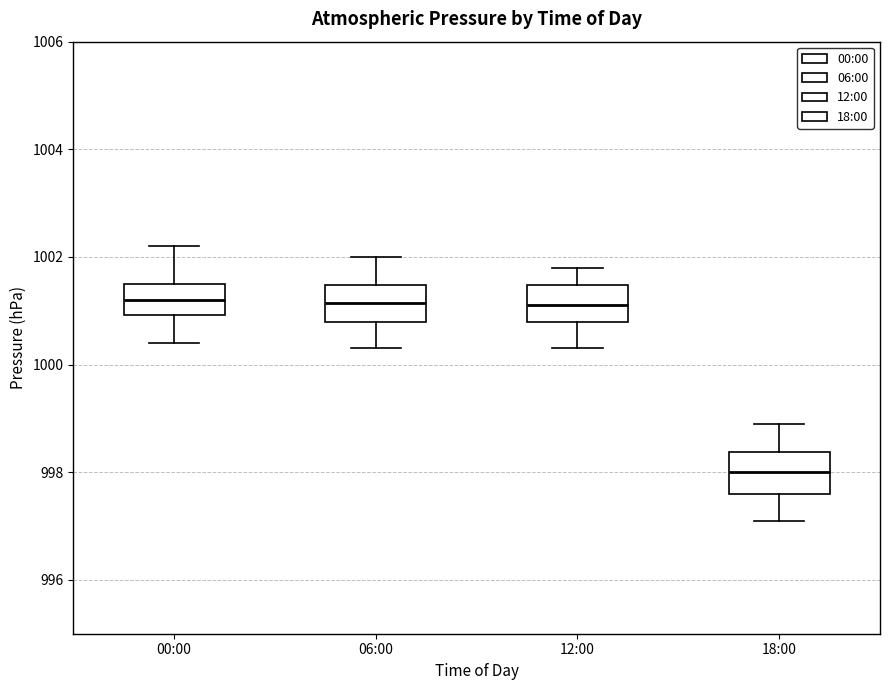

Which box has the lowest median line?

18:00